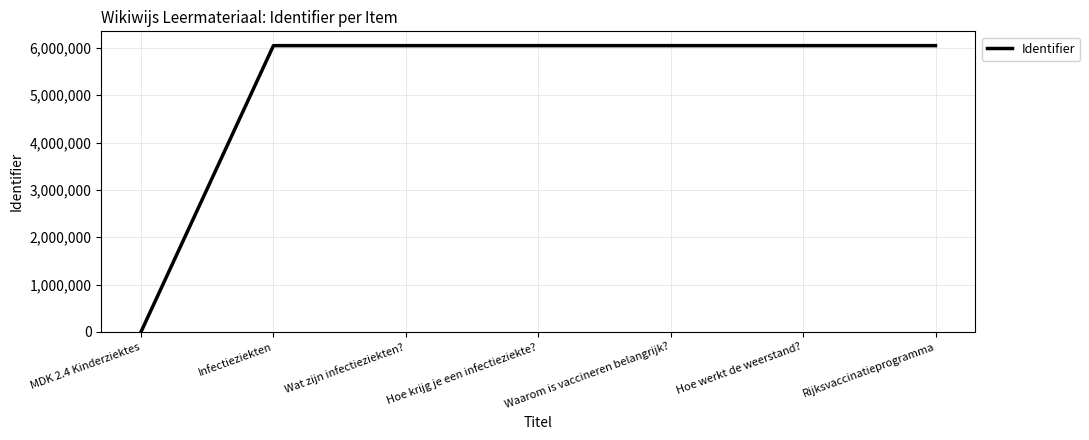

Approximately how many times larger is the value at Waarom is vaccineren belangrijk? compared to Wat zijn infectieziekten??

1.0